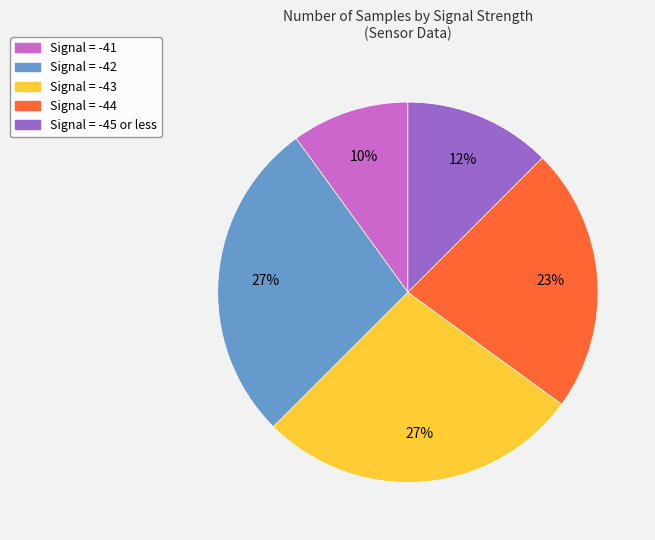

To the nearest percent, what is the average slice percentage?

20%